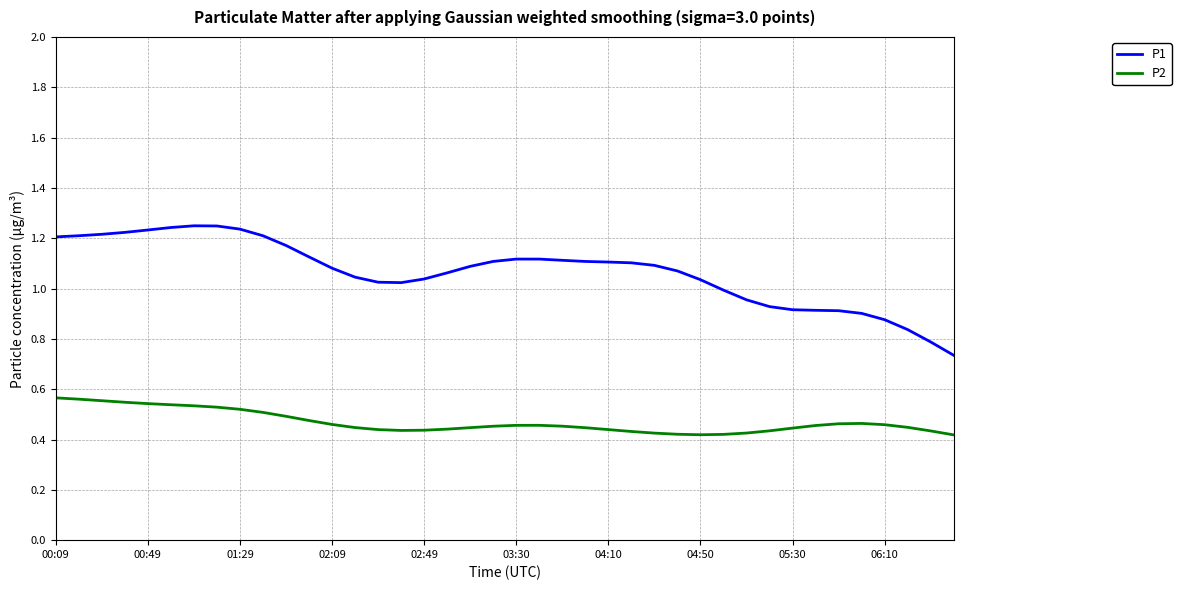

In P1, how many points are lower than both neighbors (excluding endpoints)?

1